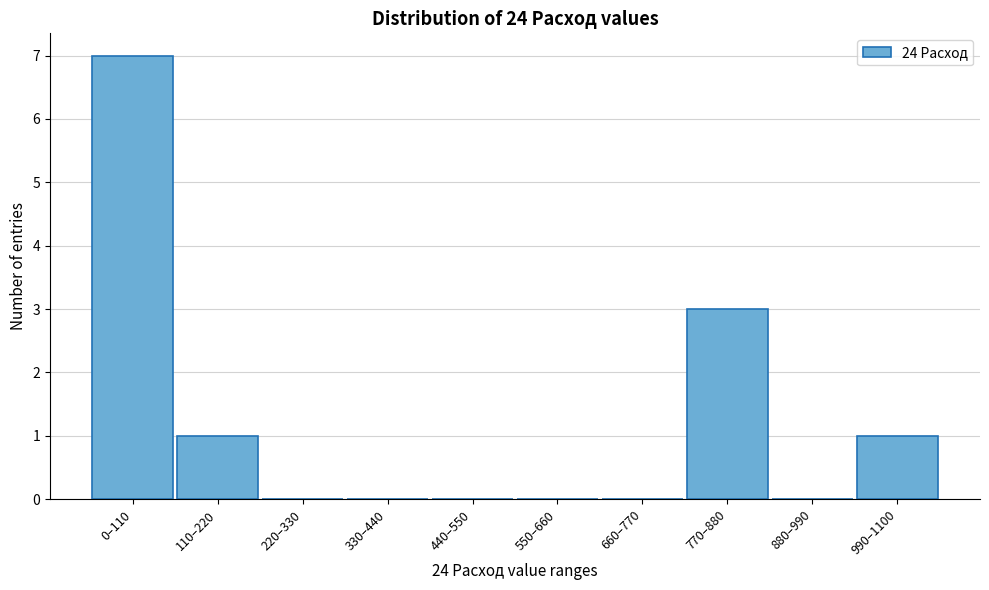

Reading right to left, what are all the values shown in this chart?

990–1100=1	880–990=0	770–880=3	660–770=0	550–660=0	440–550=0	330–440=0	220–330=0	110–220=1	0–110=7